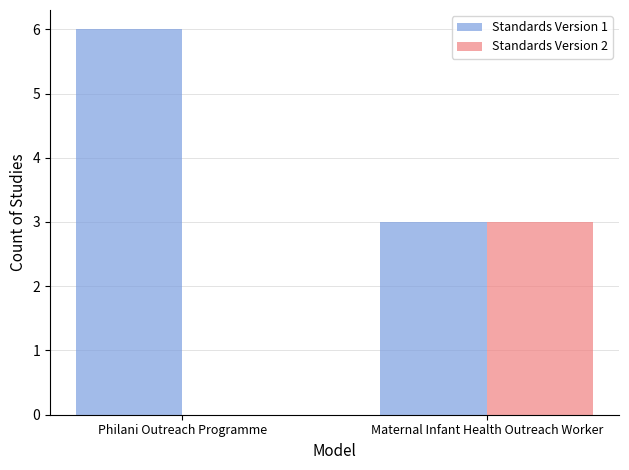

Which series has the largest total across all categories?

Standards Version 1